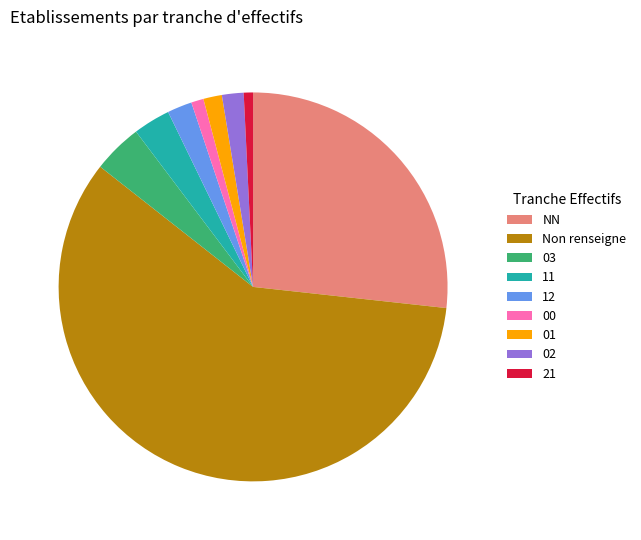

What is the ratio of the value at 01 to the value at 11?

0.5